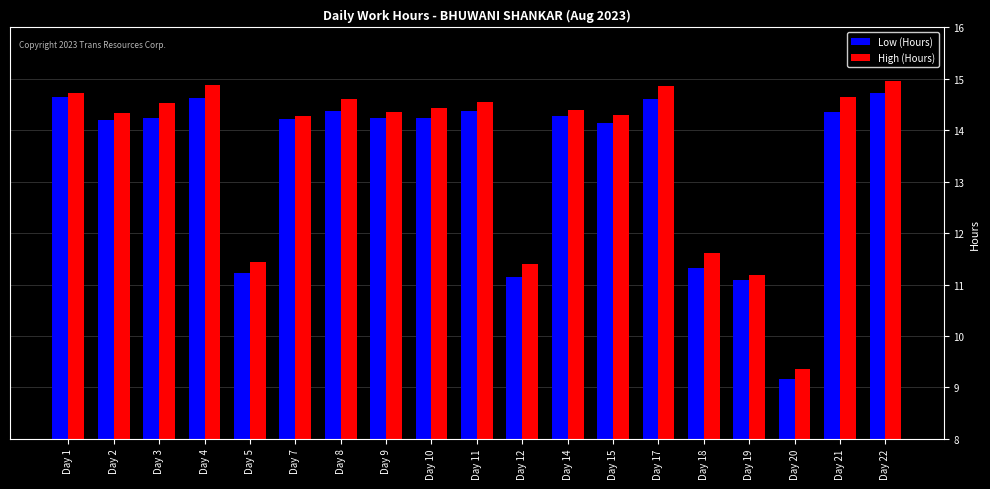

At which label does High (Hours) first exceed 14?

Day 1